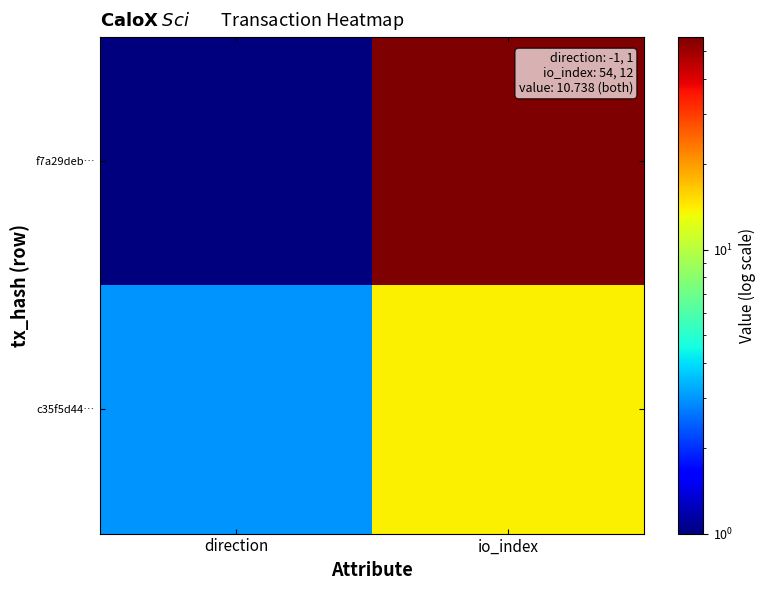

What is the spread (max minus min) of values at direction?

2